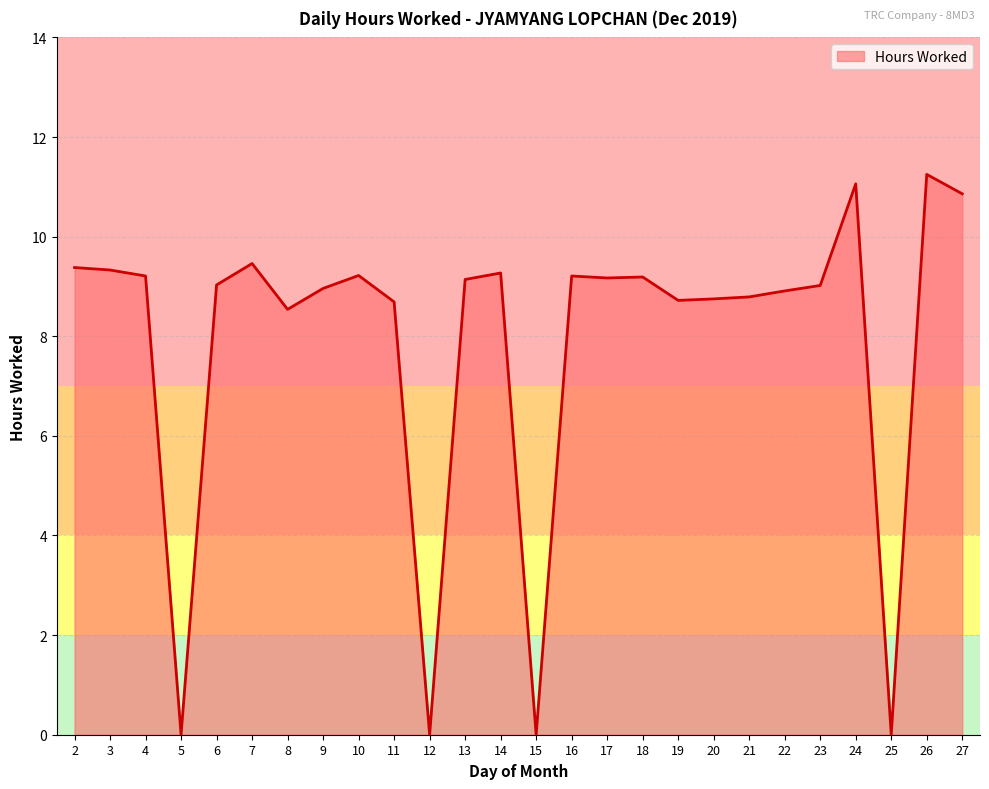

Is it true that the value at 5 is 0.0?

True